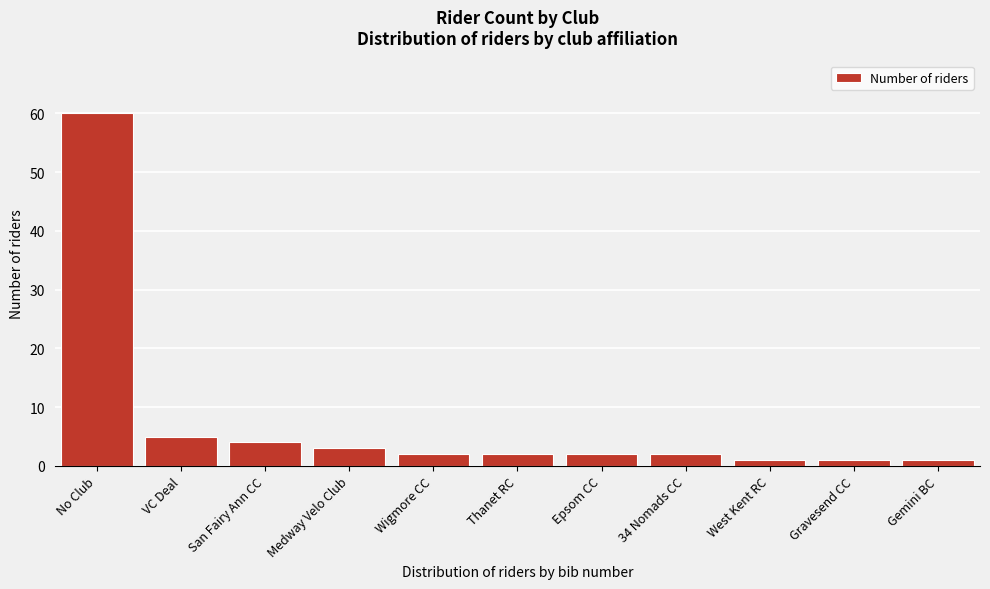

Reading left to right, extract all data points from this chart.

No Club=60	VC Deal=5	San Fairy Ann CC=4	Medway Velo Club=3	Wigmore CC=2	Thanet RC=2	Epsom CC=2	34 Nomads CC=2	West Kent RC=1	Gravesend CC=1	Gemini BC=1